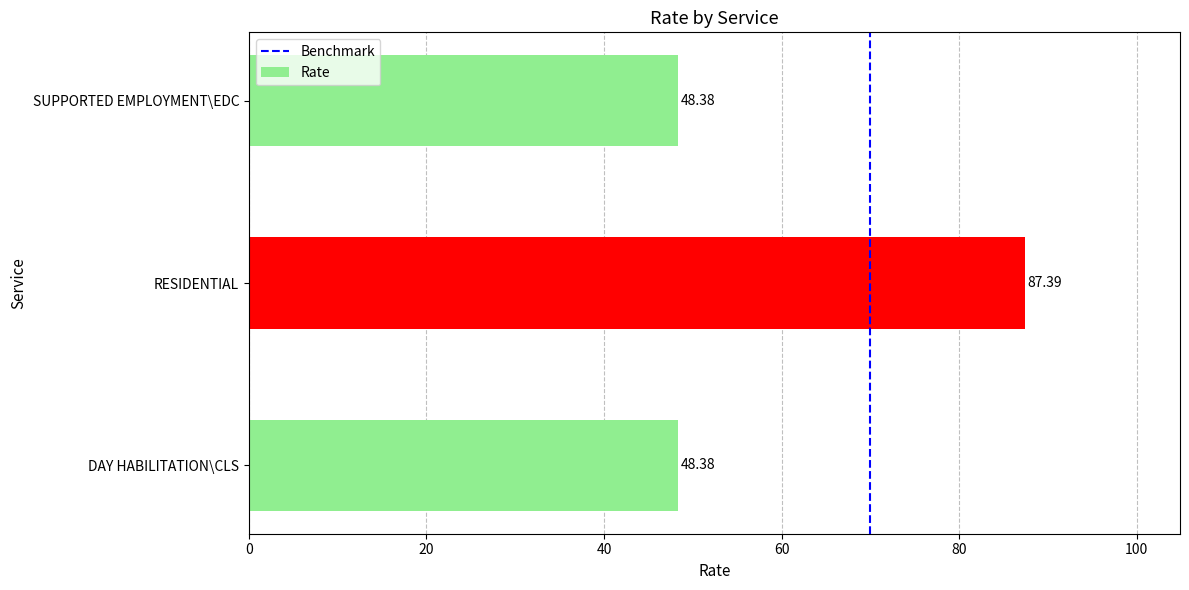

Approximately how many times larger is the value at SUPPORTED EMPLOYMENT\EDC compared to RESIDENTIAL?

0.6